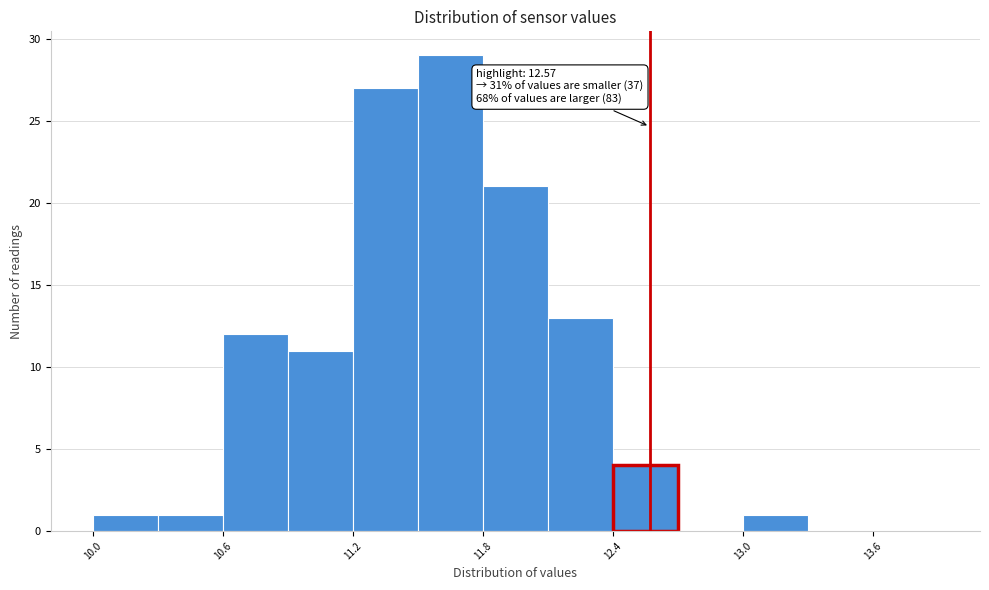

Around what value on the x-axis is the tallest bar? Give the approximate position of its centre, as read against the axis.

11.7